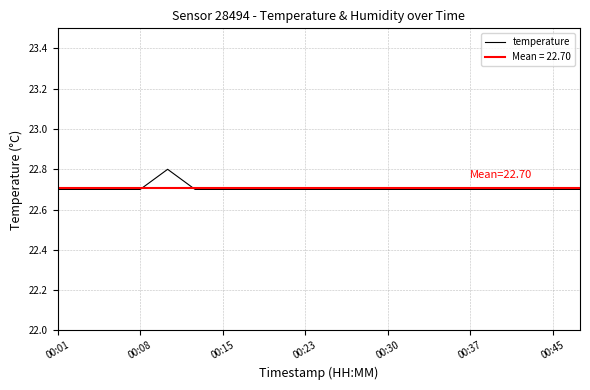

Is it true that temperature equals 12.0 at 00:08?

False